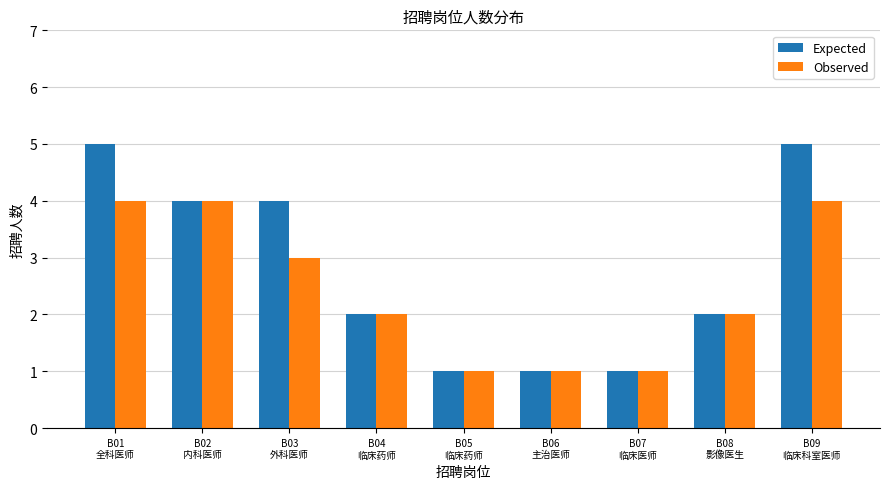

Which series has the largest range (max minus min)?

Expected